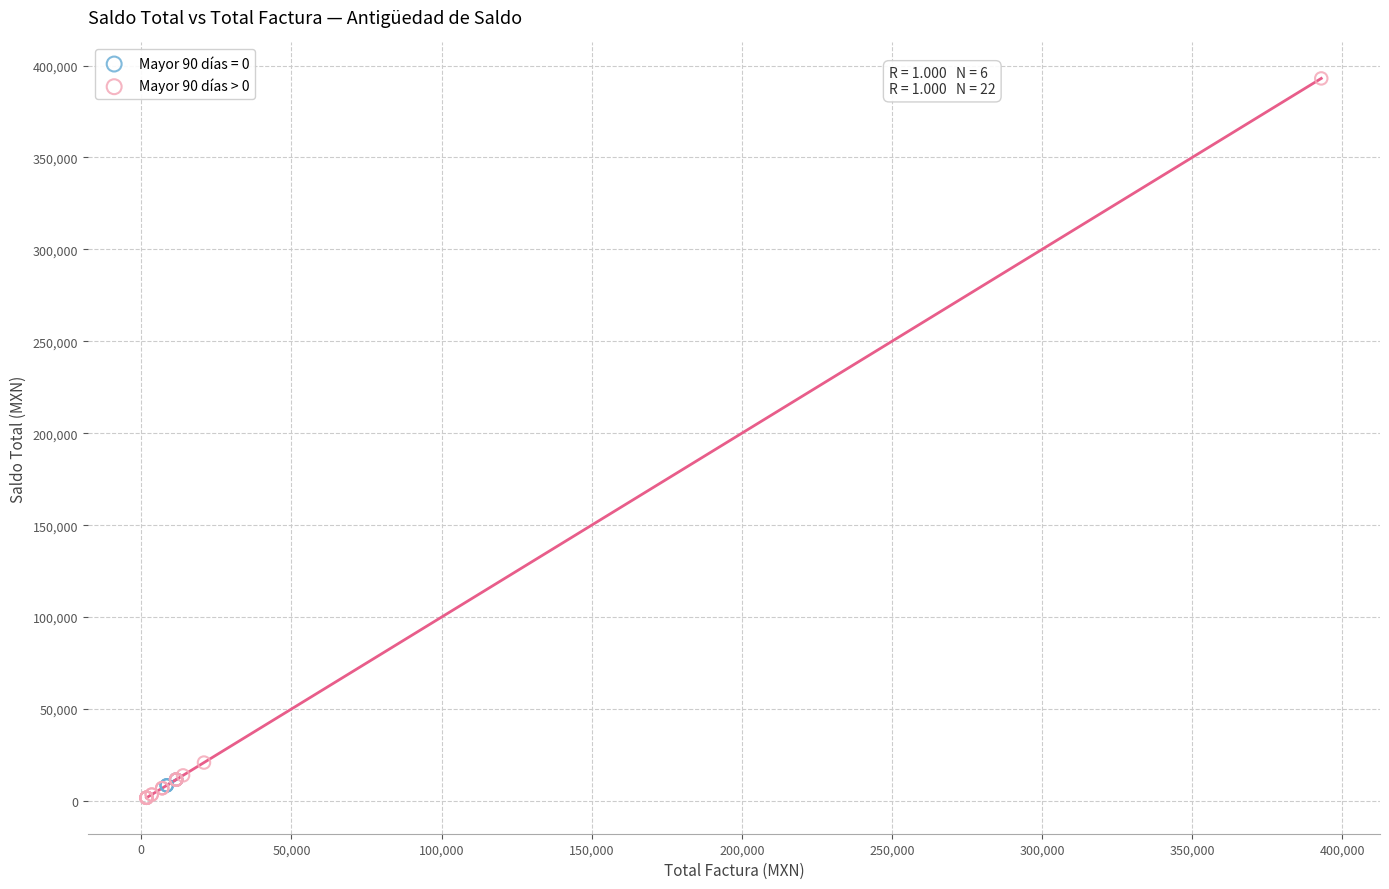

Which series has the largest Y range (max minus min)?

Mayor 90 días > 0